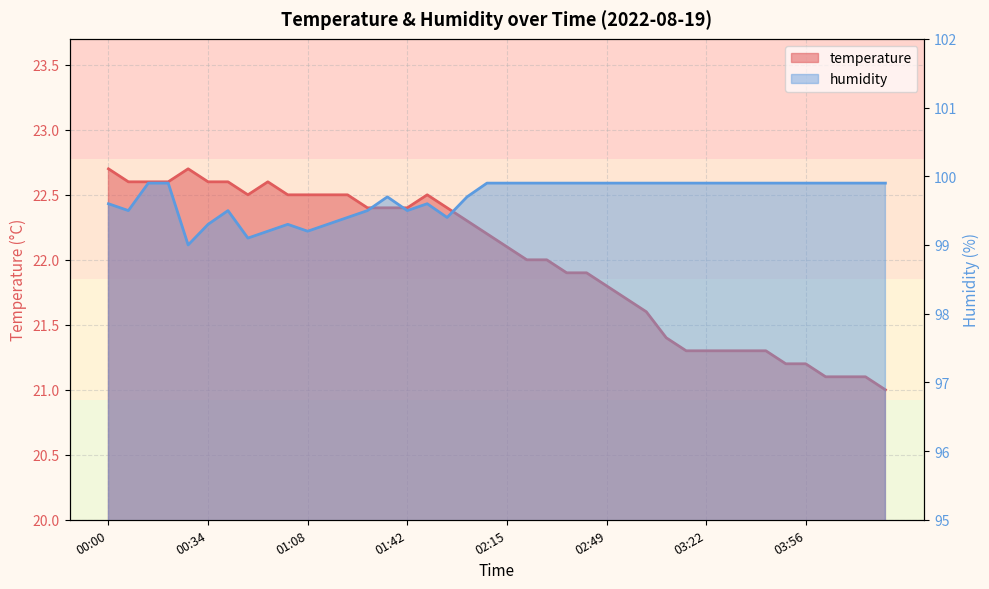

How many series are shown in this chart?

2